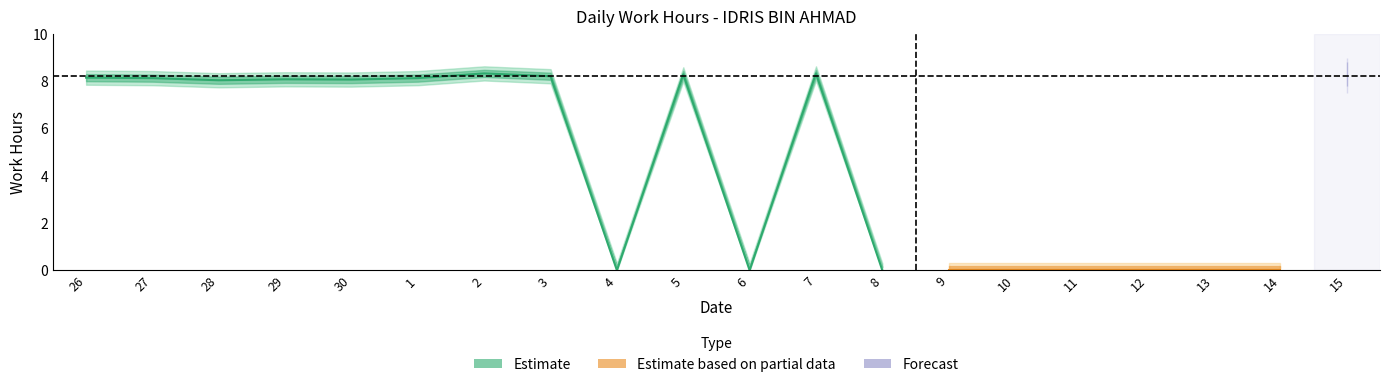

Which label corresponds to the smallest value in the chart?

4